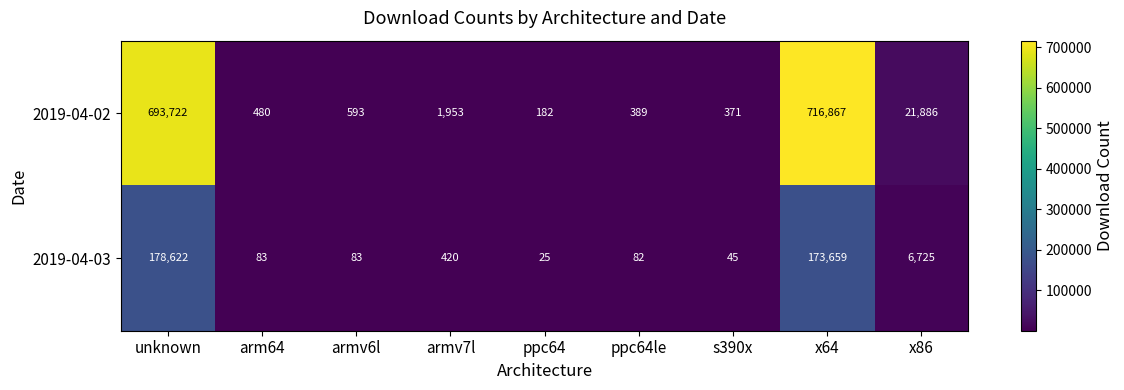

At which label does 2019-04-03 first exceed 83?

unknown